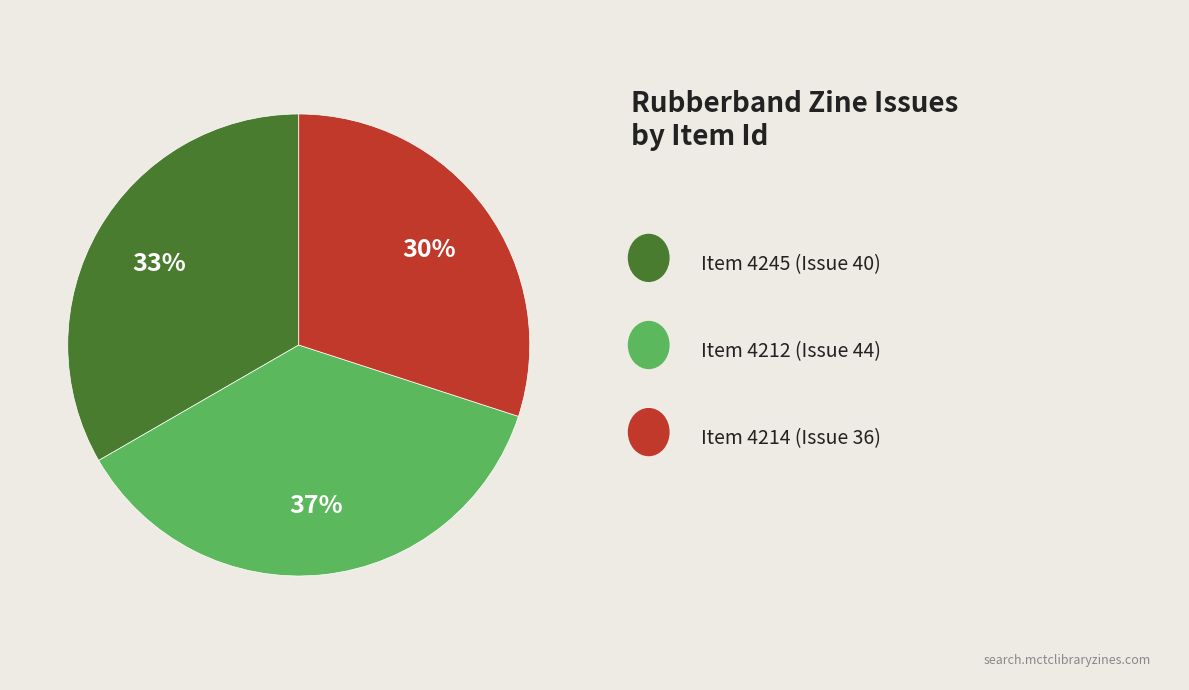

To the nearest percent, what is the average slice percentage?

33%